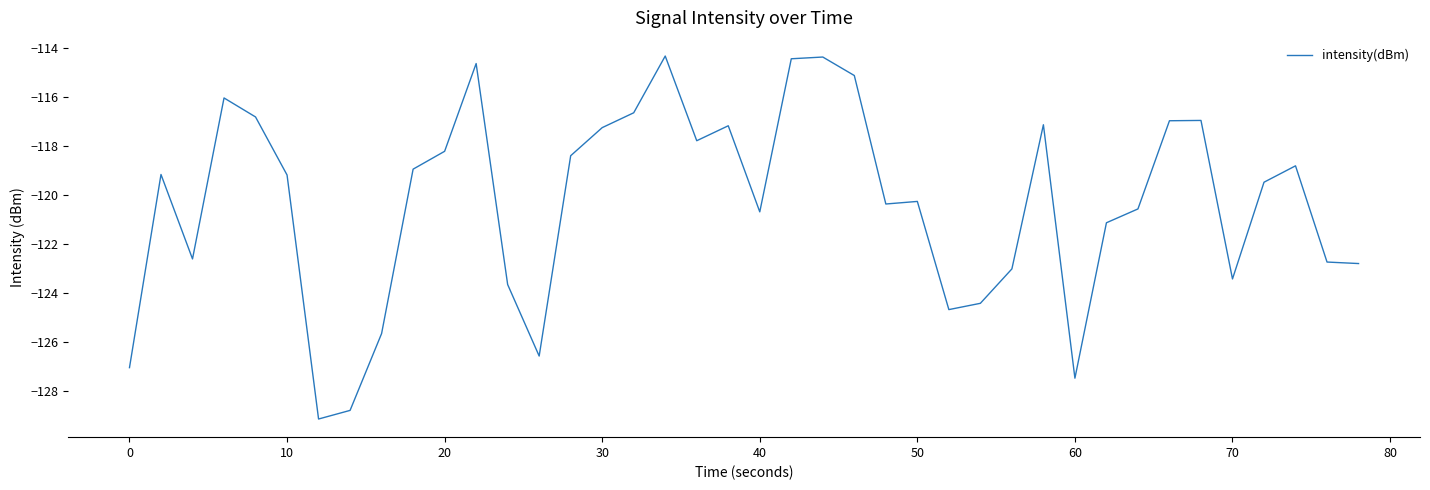

Count the number of data series in this chart.

1